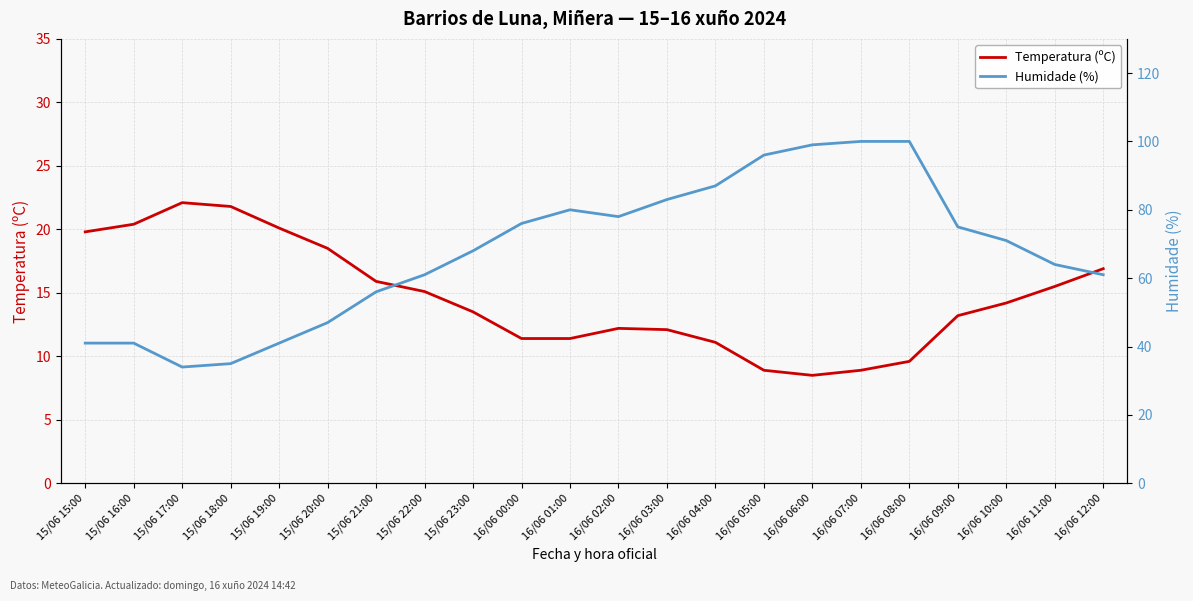

Does the chart display data point markers on the line(s)?

No